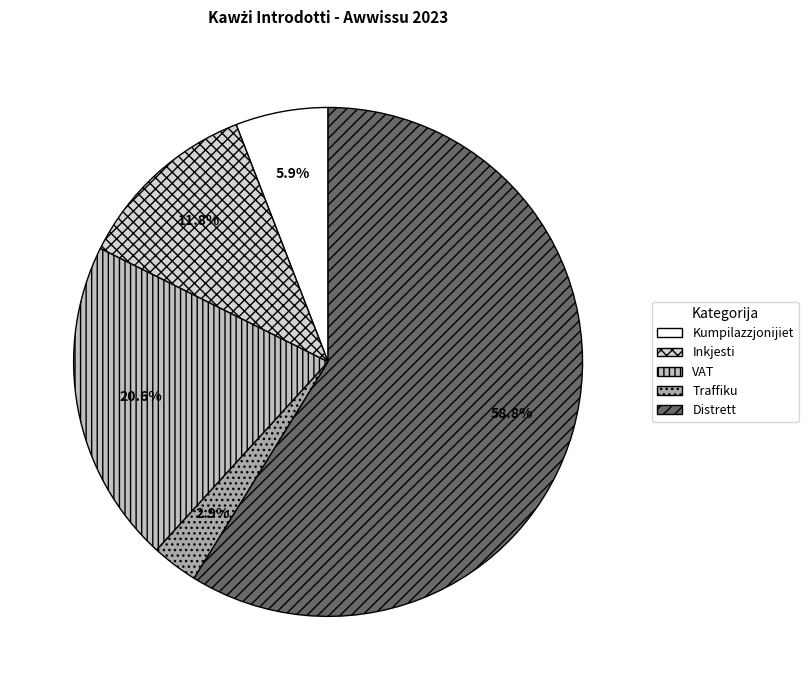

Is there a majority slice in this chart?

Yes